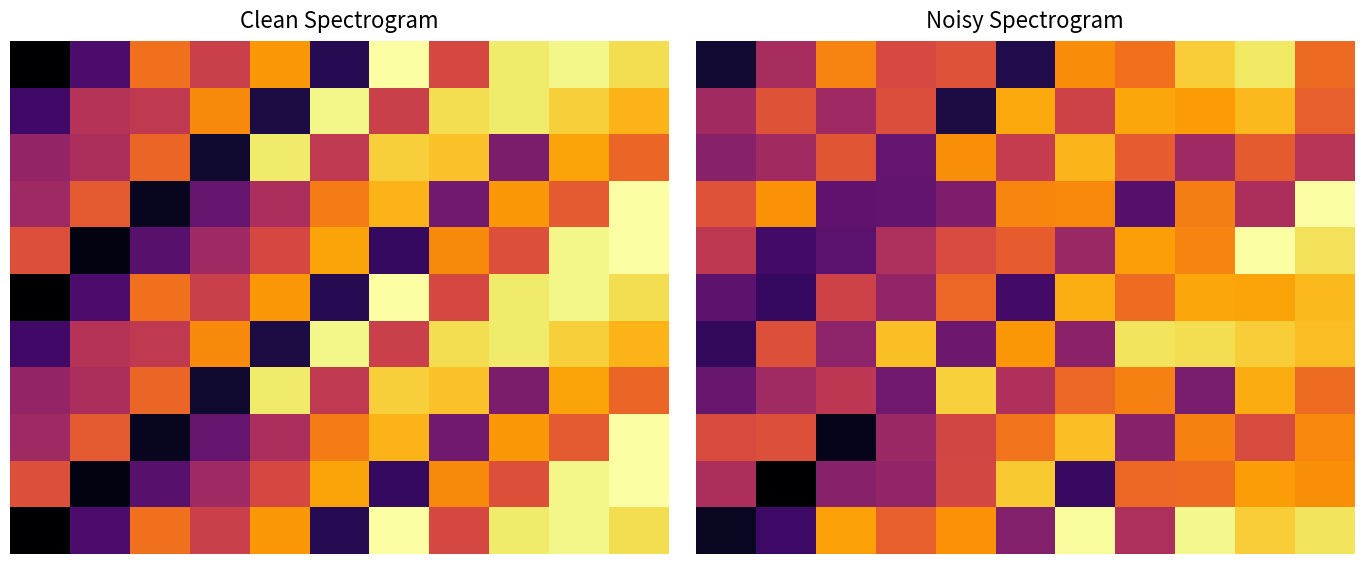

How many data points does each series have?

11